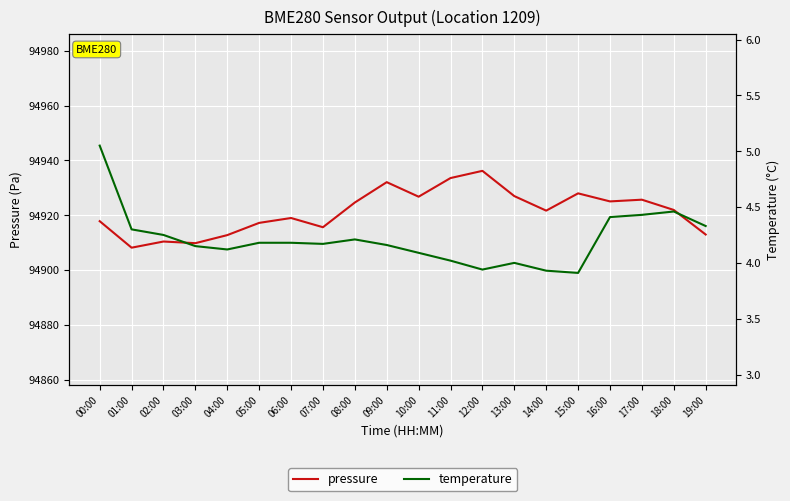

Is the value of pressure at 11:00 greater than the value of temperature at 00:00?

Yes